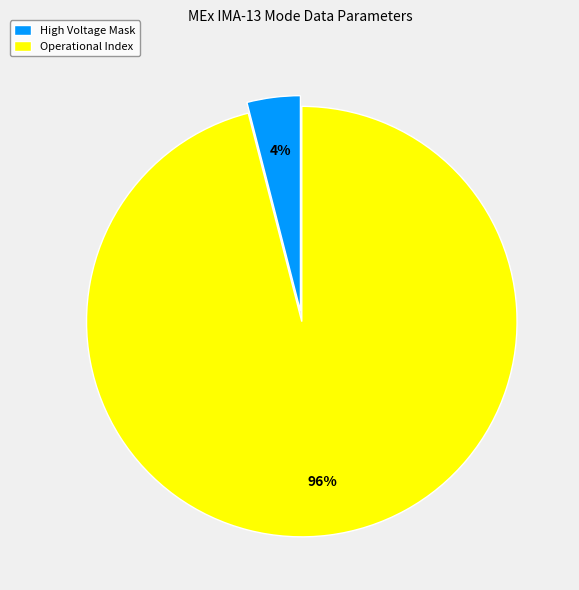

Is there any slice that represents more than half of the pie?

Yes